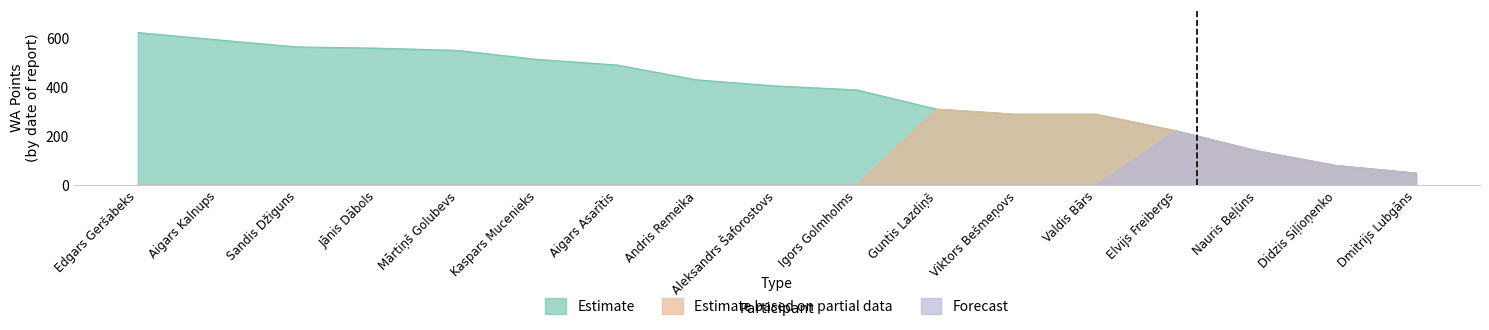

At which category does Estimate based on partial data reach its first local peak?

Guntis Lazdiņš